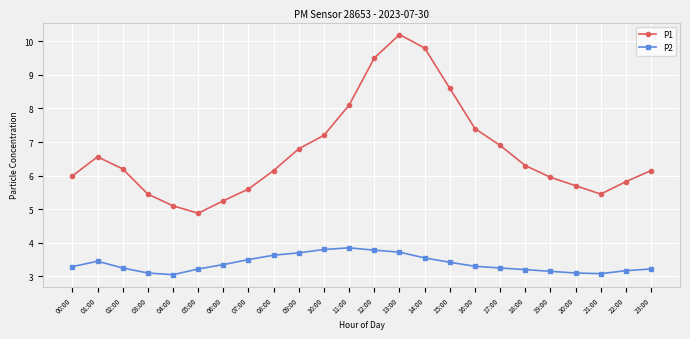

At which category is the sum across all series the highest?

13:00